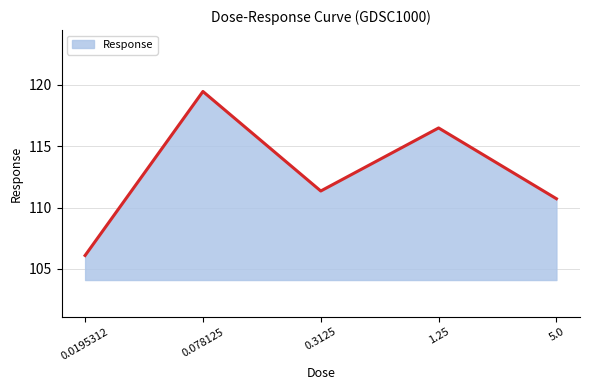

The chart shows a value of 110.7 at 5.0. True or false?

True